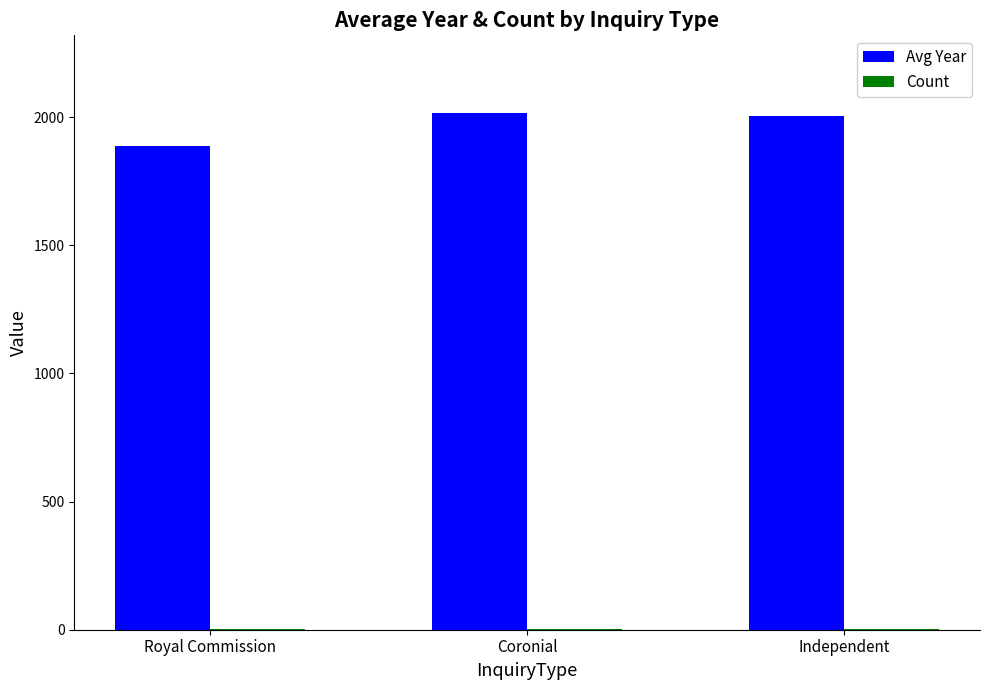

Are the bars grouped side by side (vs. stacked)?

Yes